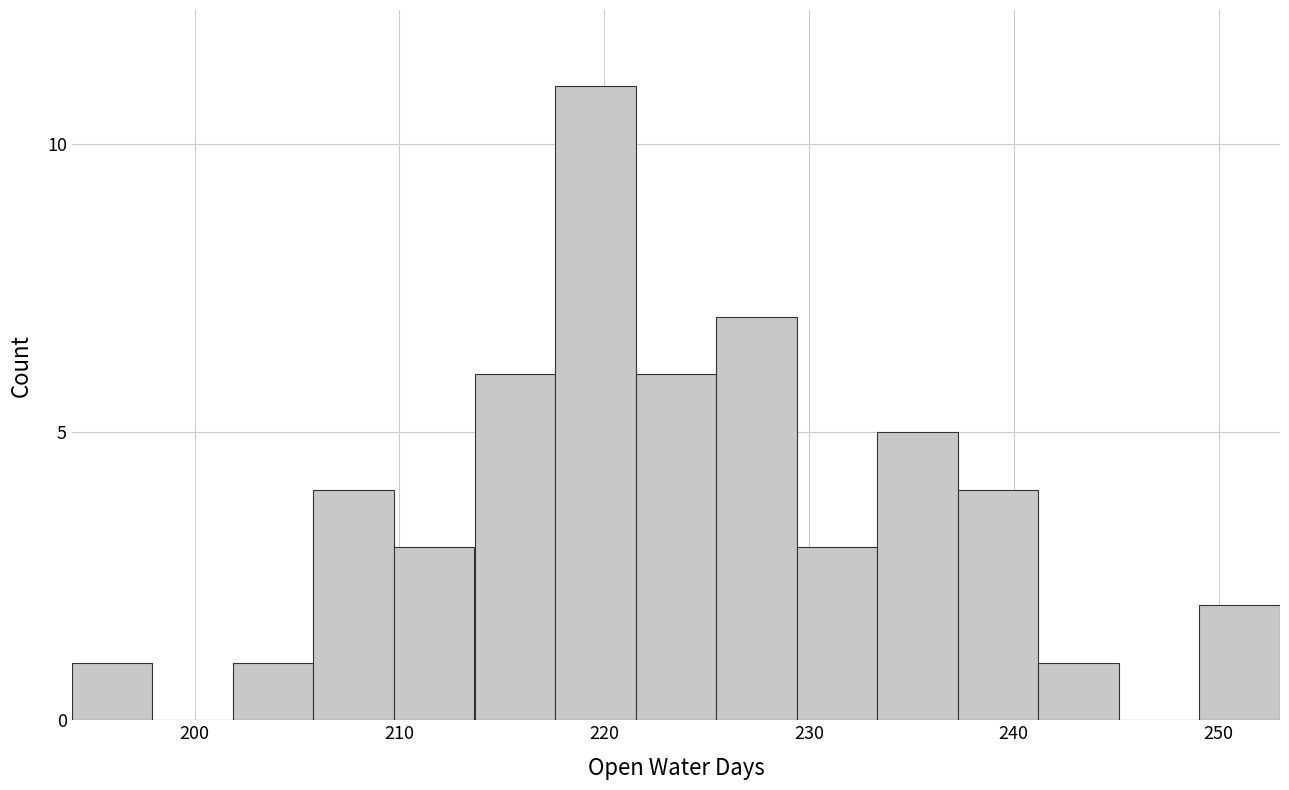

Around what value on the x-axis is the tallest bar? Give the approximate position of its centre, as read against the axis.

220